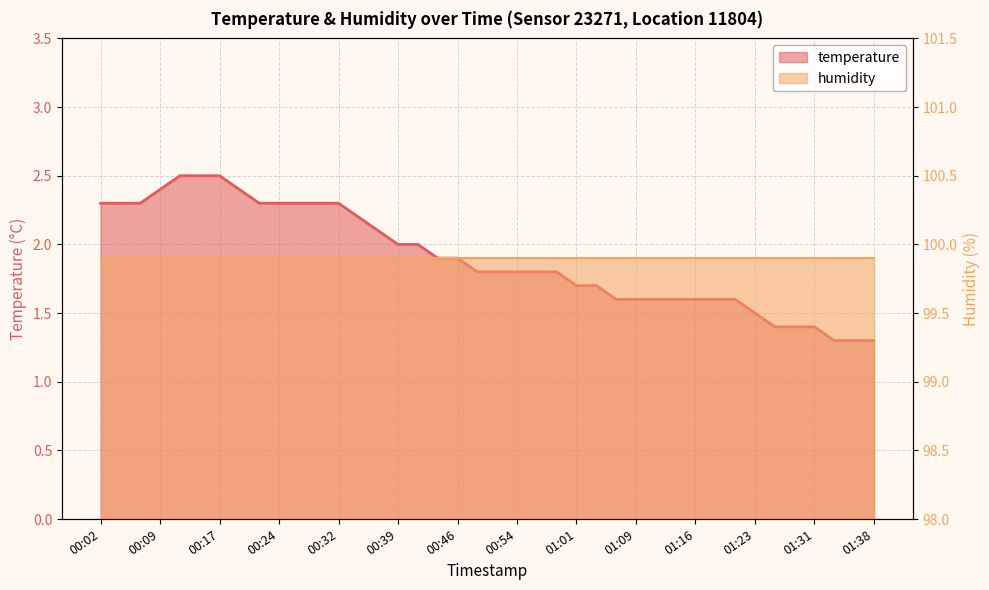

Is it true that the value at 00:19 is 2.4?

True